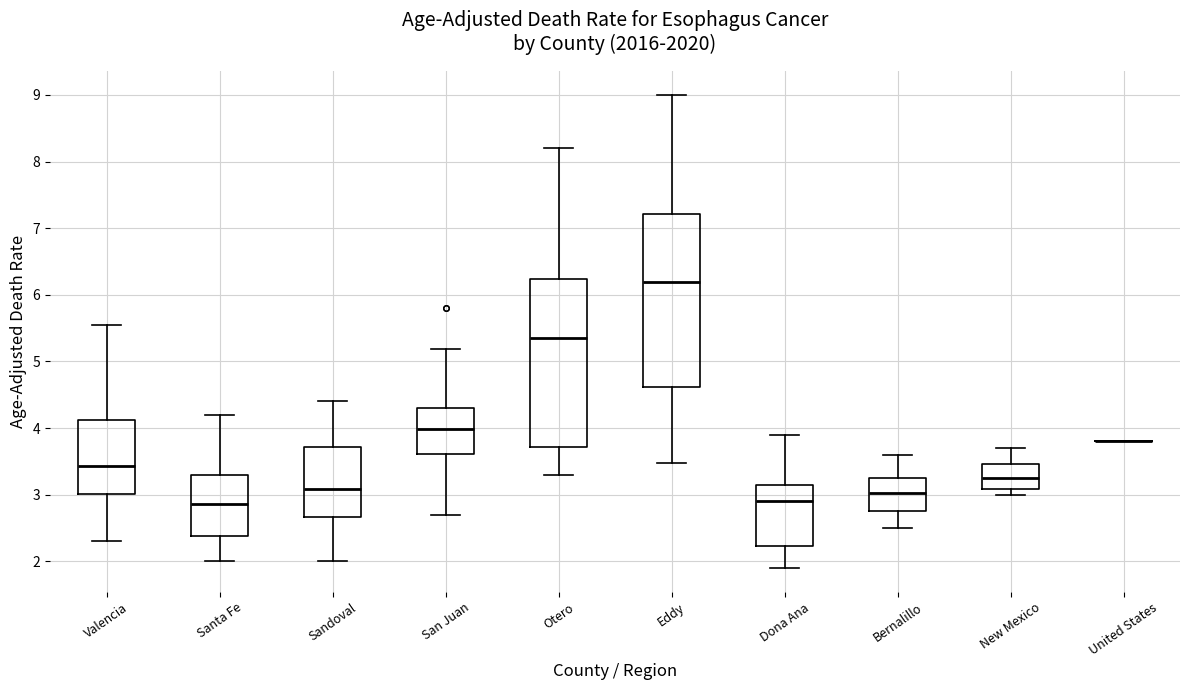

Where does the upper whisker of the box for Dona Ana end on the y-axis? The values are not printed on the chart, so give them approximately, as read against the axis.

3.9